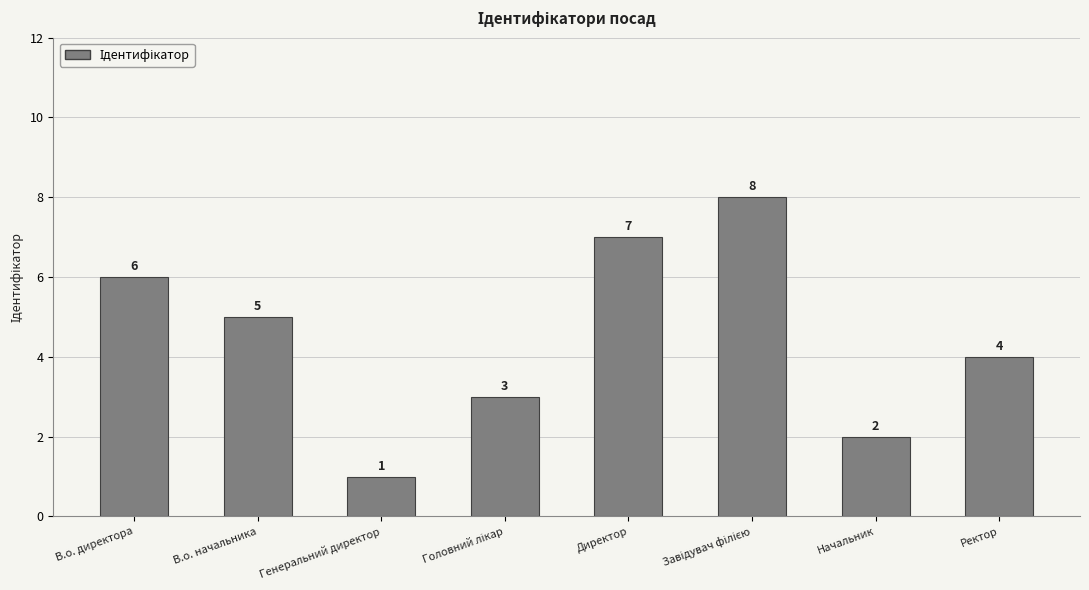

Reading right to left, list all the values displayed in this chart.

4	2	8	7	3	1	5	6